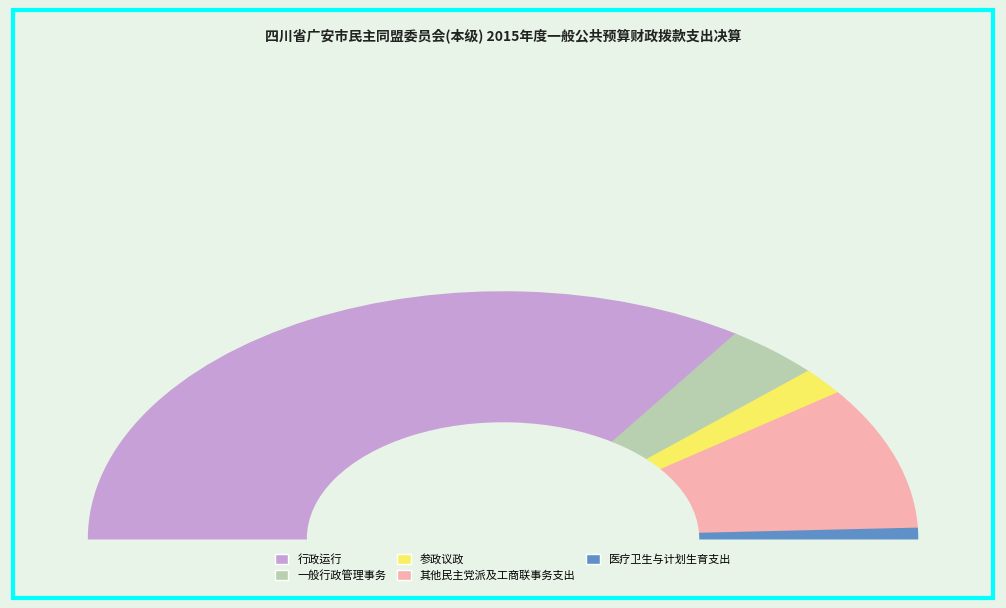

How many segments does this pie chart have?

5